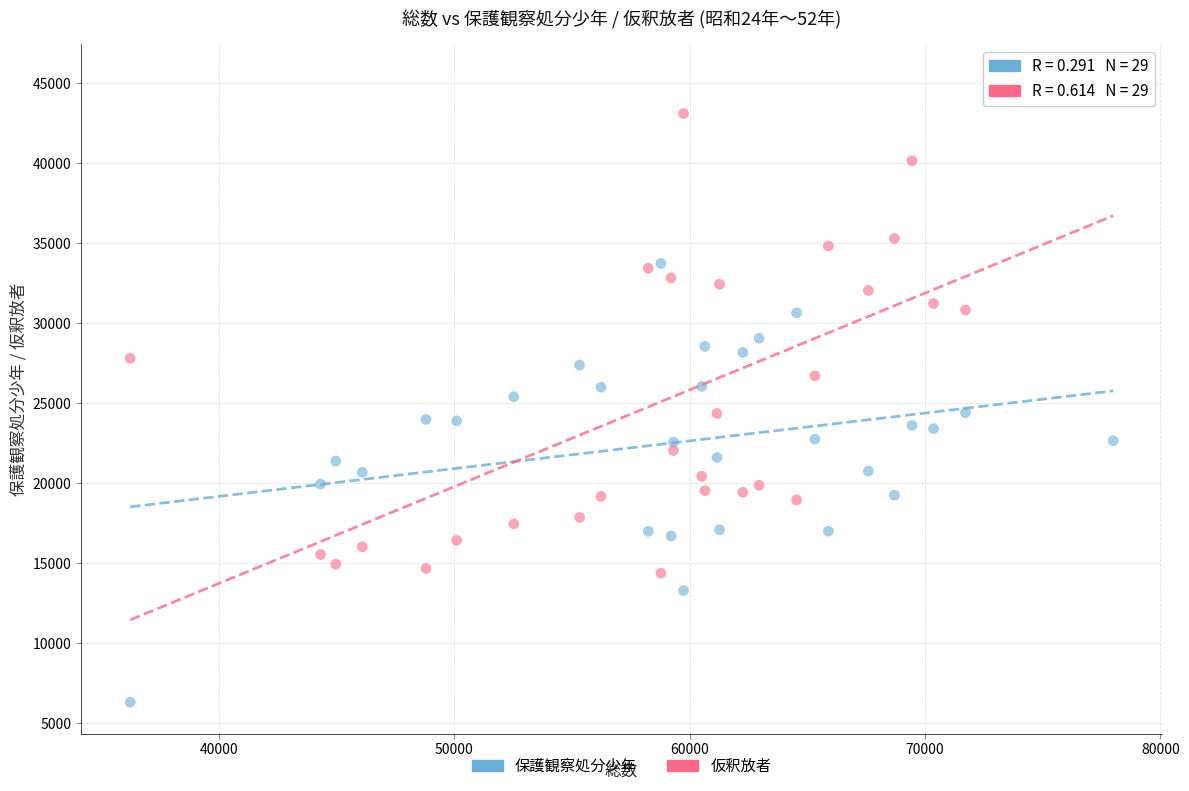

Across all data points, what is the range of Y values (max minus min)?

39148